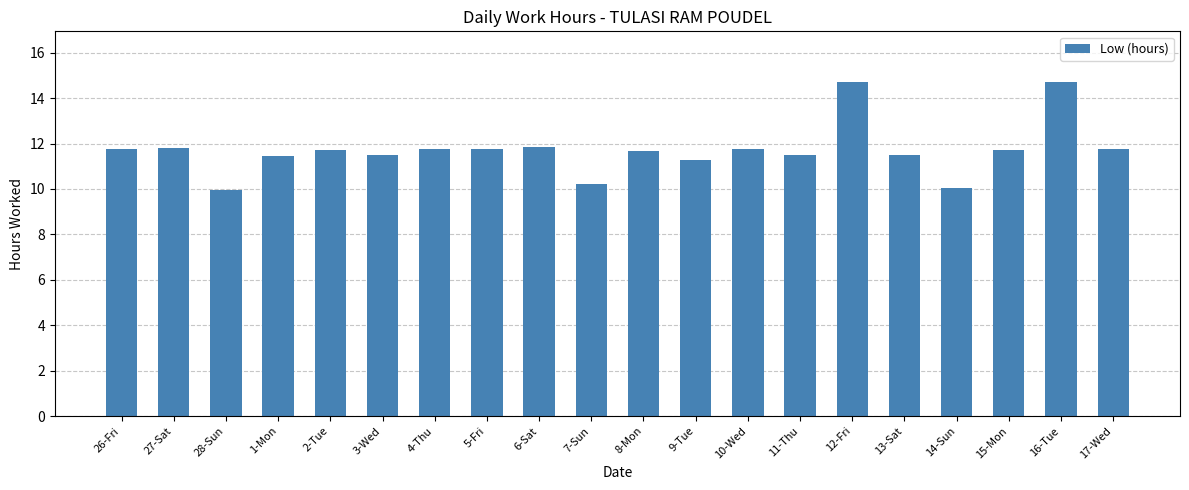

The chart shows a value of 6.2 at 6-Sat. True or false?

False